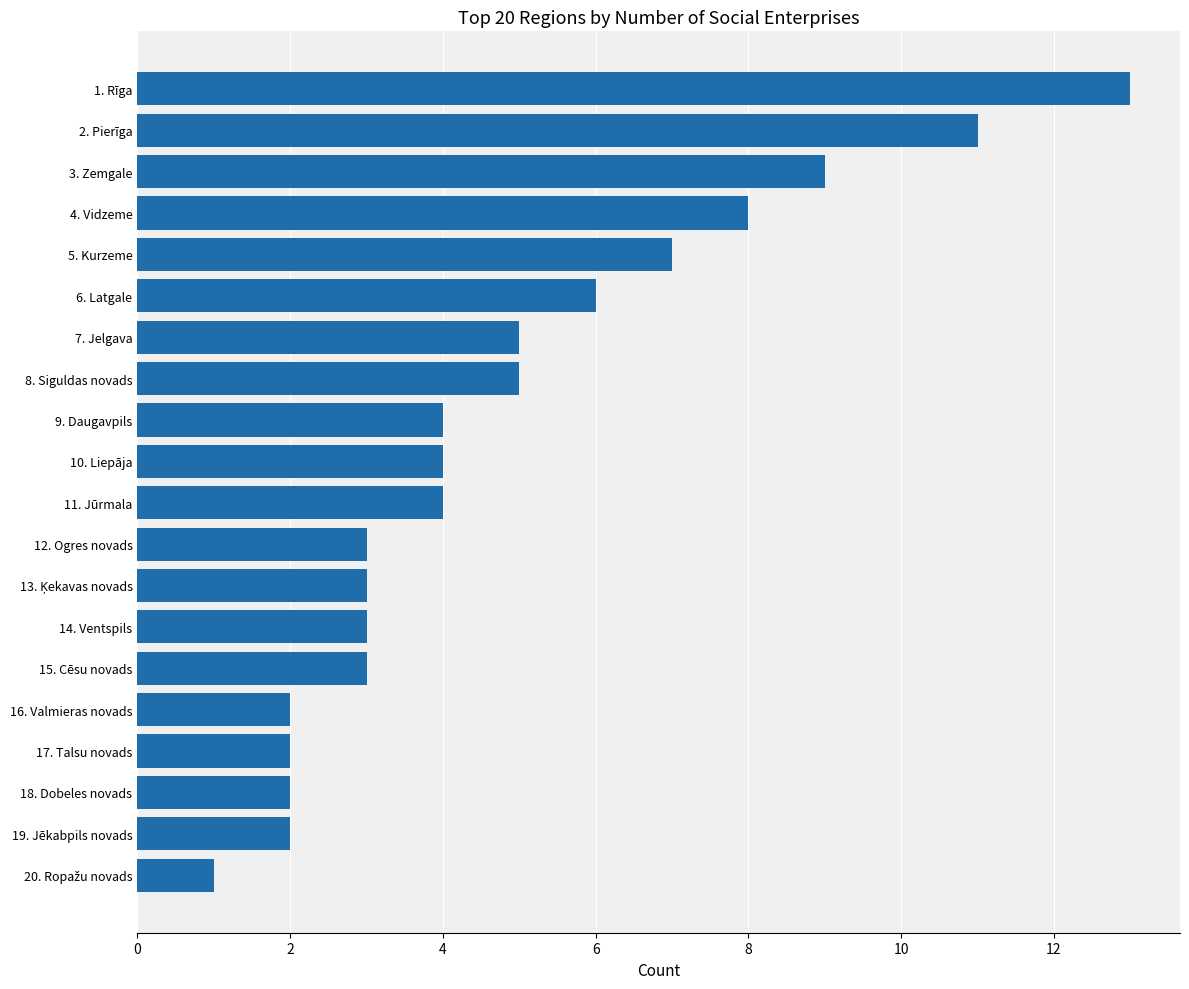

What is the sum of all values?

97